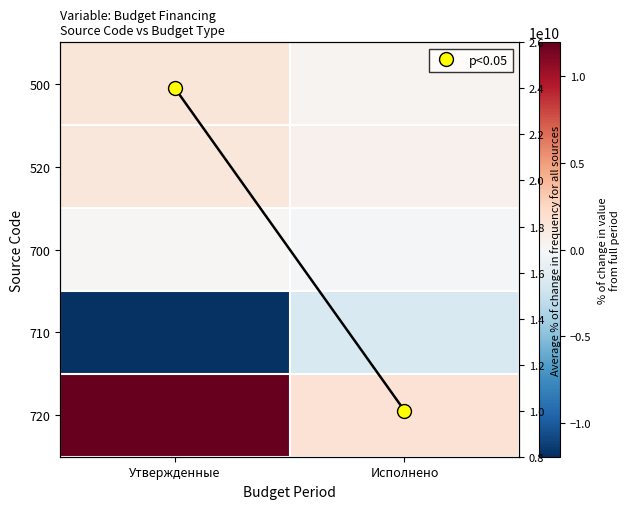

Which series has the widest spread of values?

720